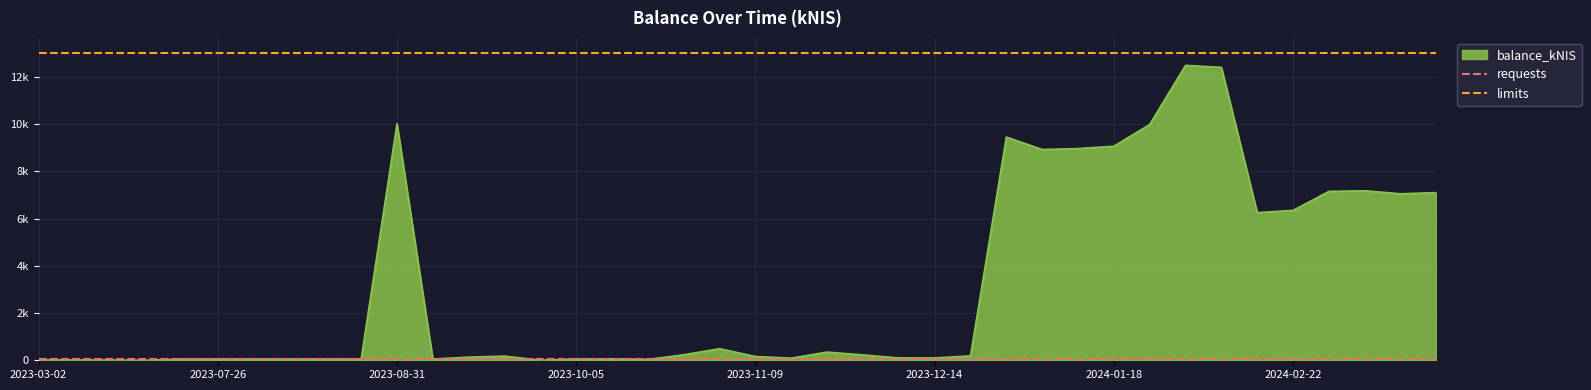

Does the chart have visible grid lines?

Yes